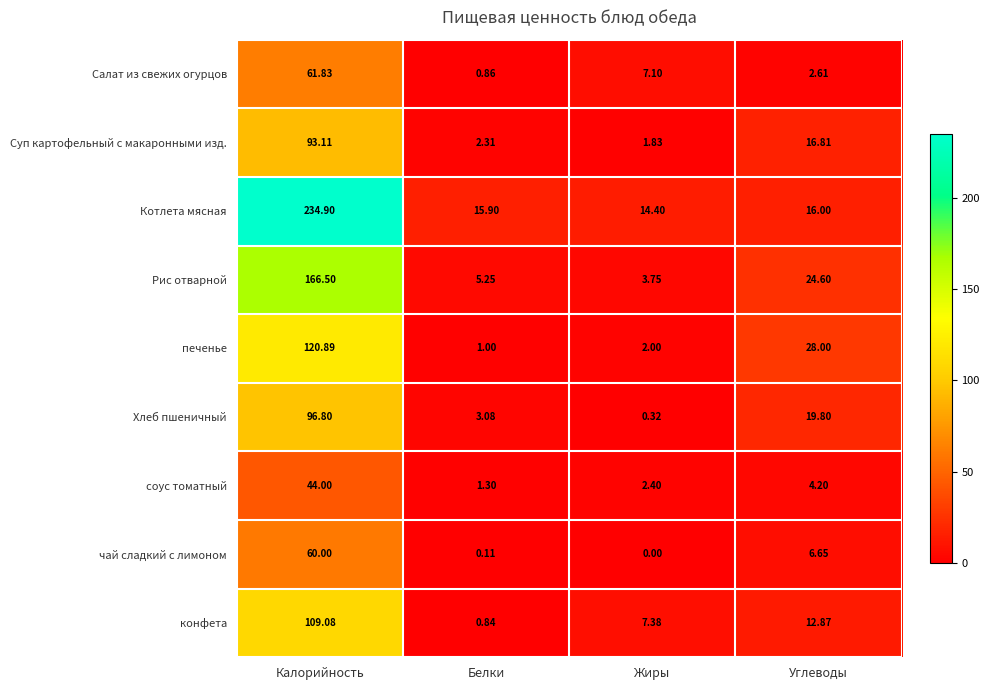

How many series are shown in this chart?

9